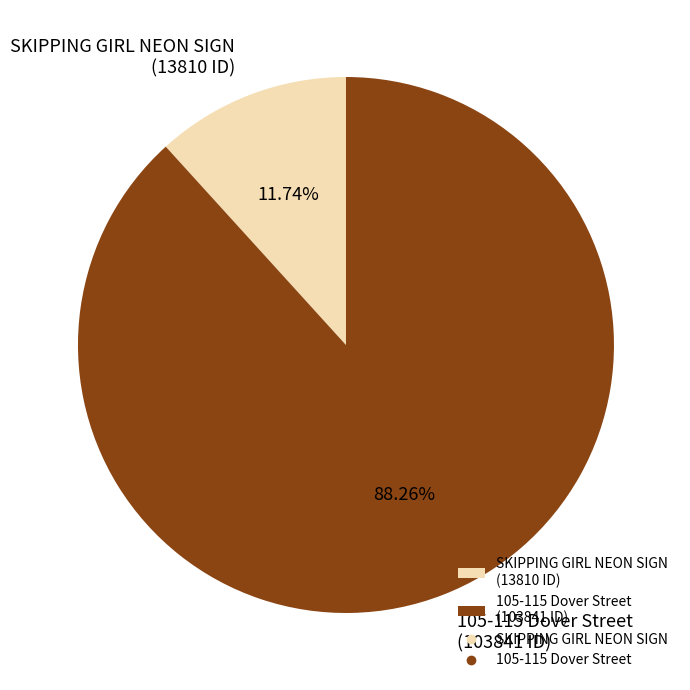

To the nearest percent, what percentage of the pie is SKIPPING GIRL NEON SIGN?

12%